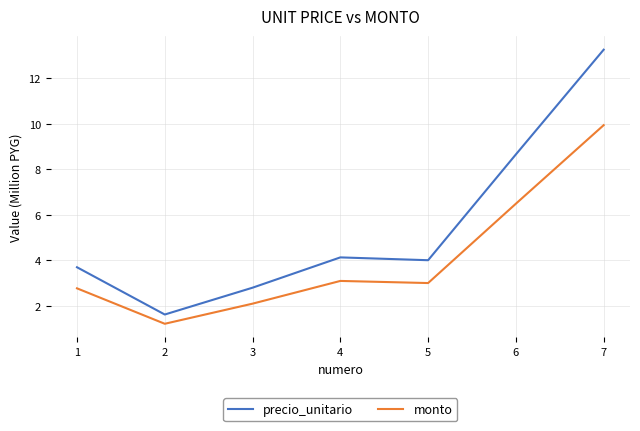

What is the maximum value shown in the chart?

13.3